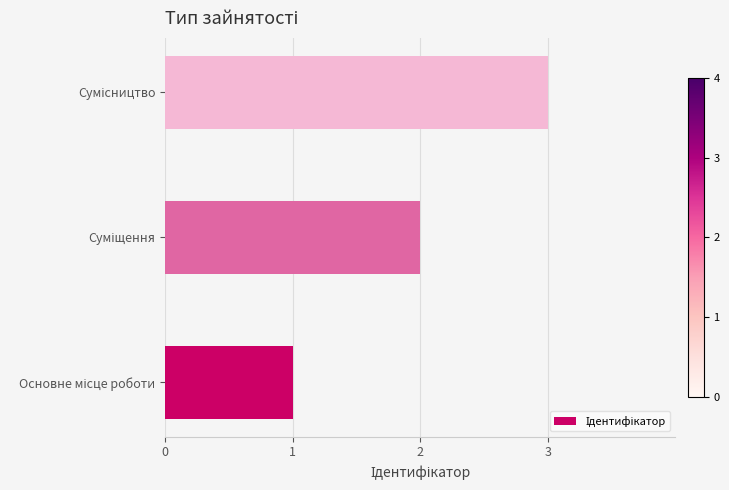

What is the sum of all values?

6